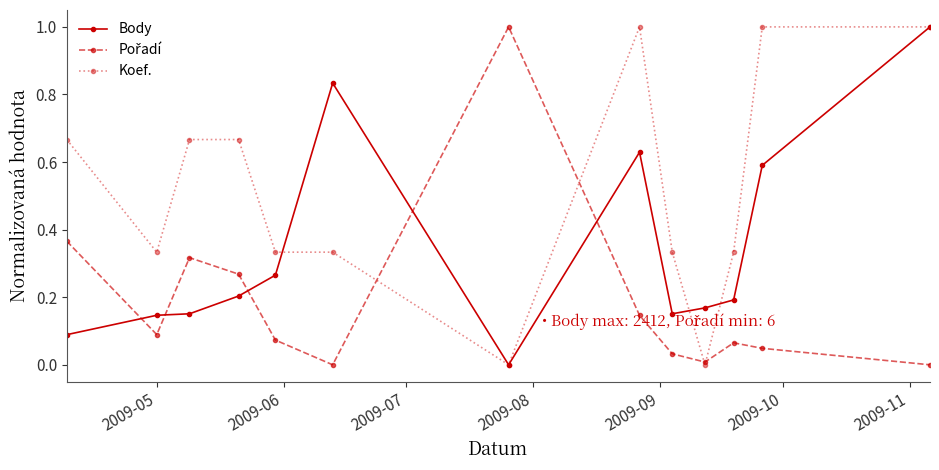

What is the maximum value for Koef.?

1.0